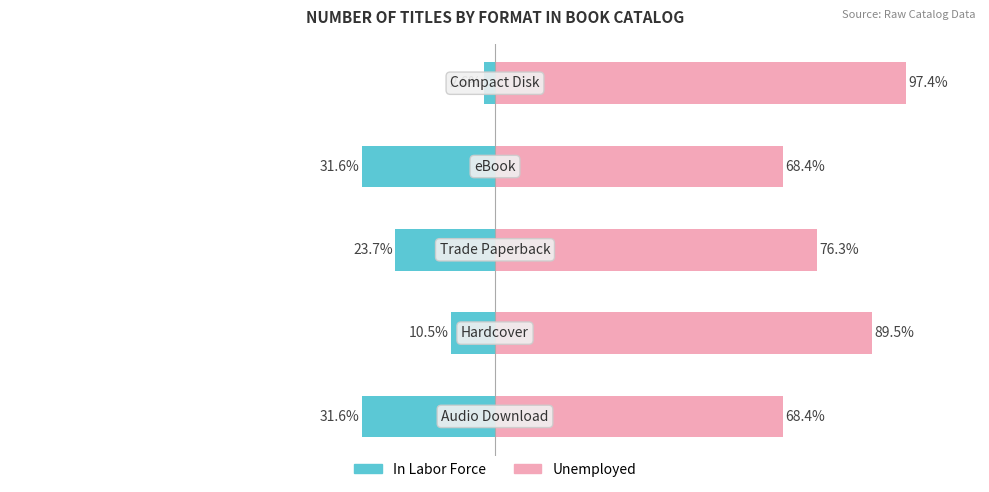

List the labels in order of In Labor Force value, smallest first.

0, 3, 2, 1, 4